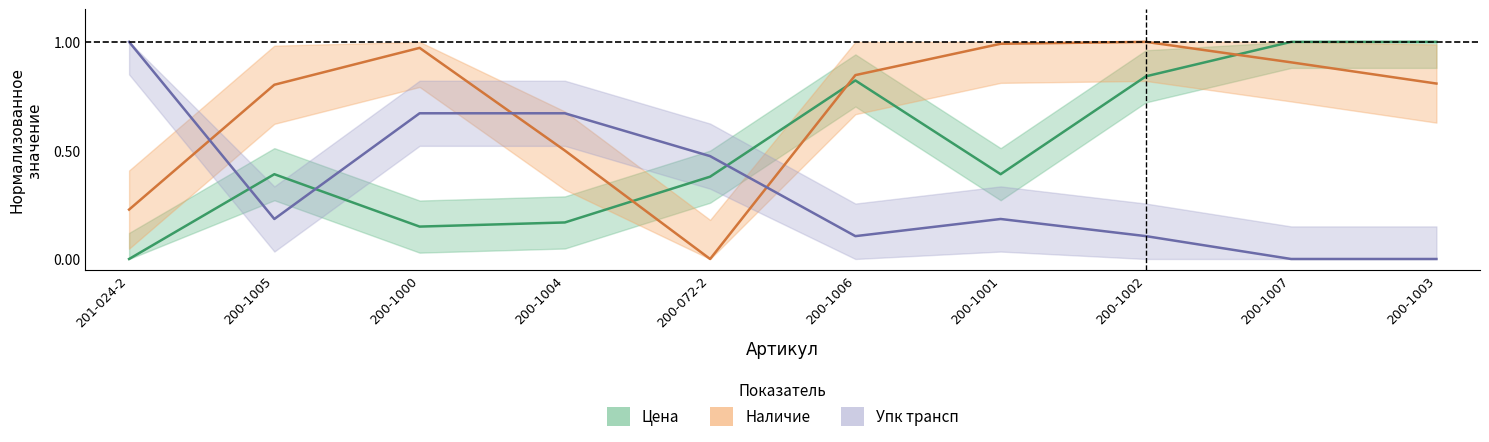

What is the spread (max minus min) of values at 200-1006?

0.7